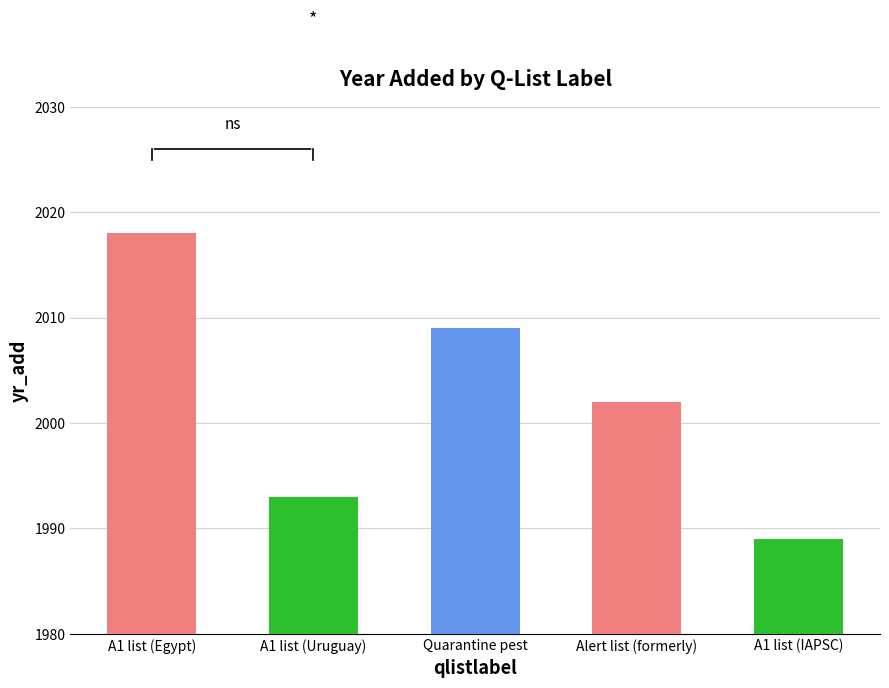

The value at A1 list (Uruguay) is 1993. True or false?

True